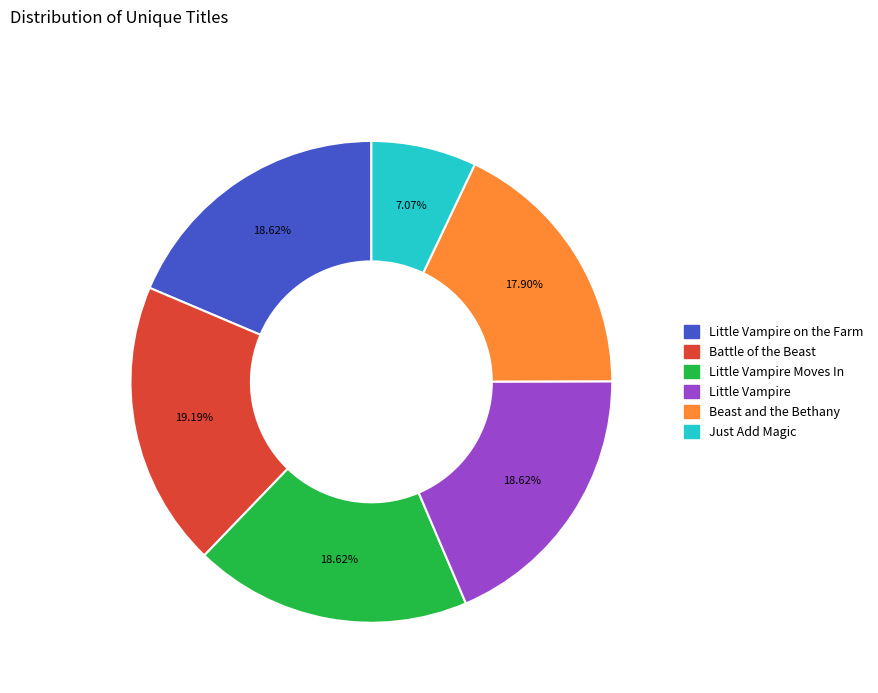

Does any single category account for the majority?

No